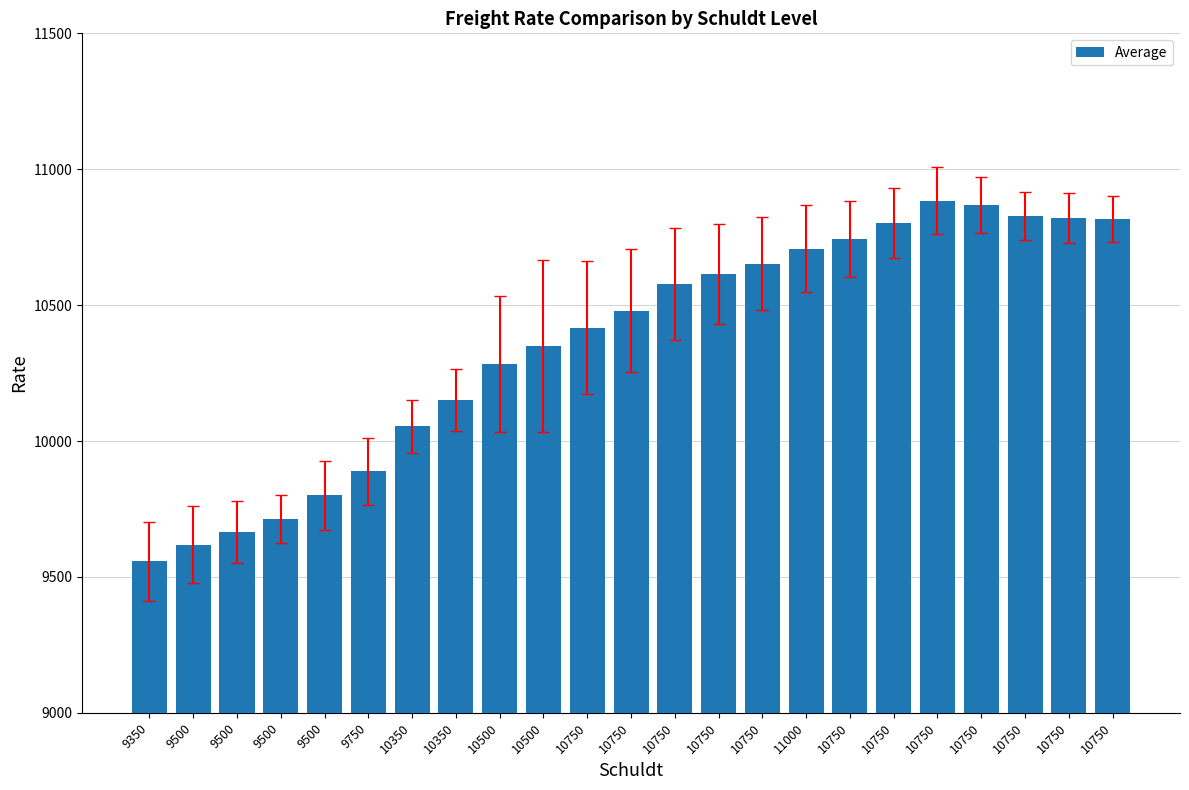

Does the chart contain stacked bars?

No